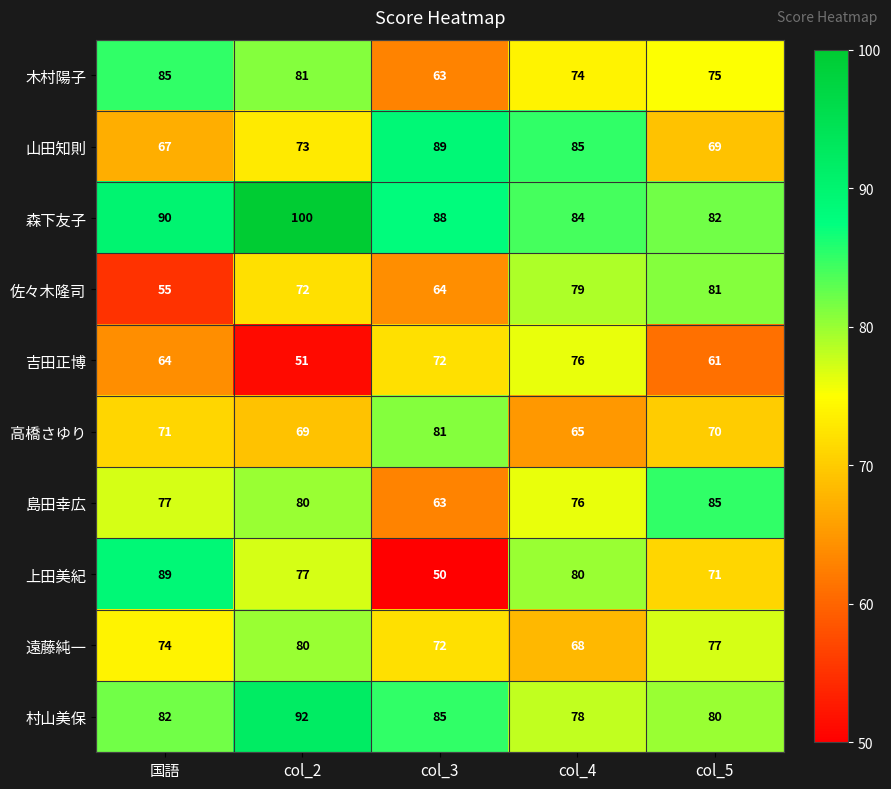

Between col_3 and col_4, which series saw the biggest shift?

上田美紀